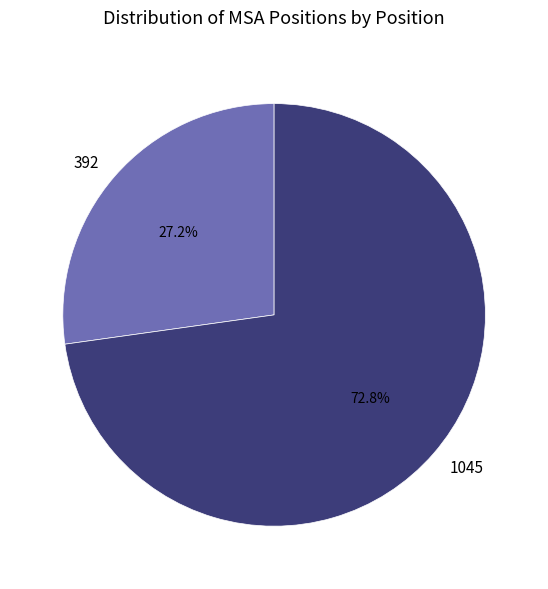

Rank the categories by value from lowest to highest.

392, 1045